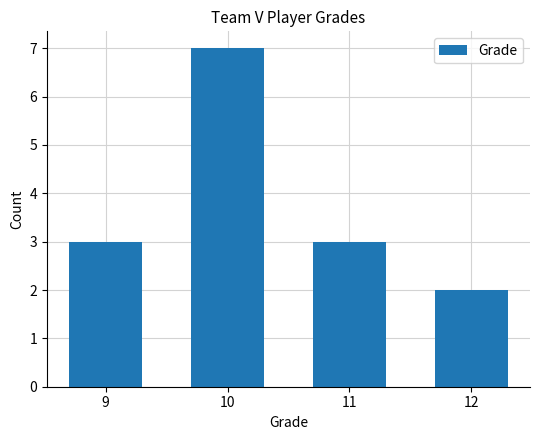

How many bars are there in total?

4